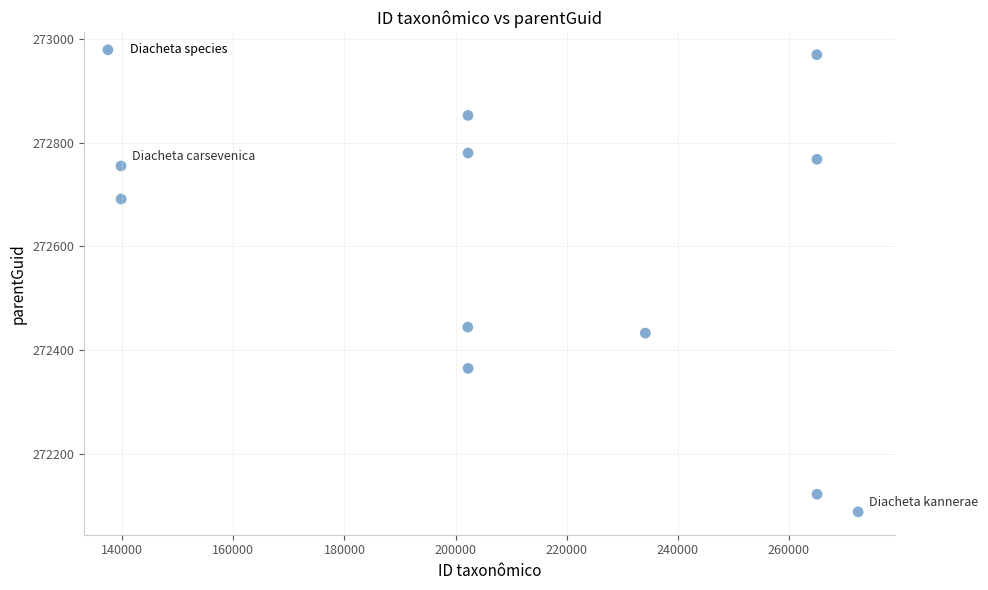

What Y value in the scatter plot is closest to 272528?

272444.4